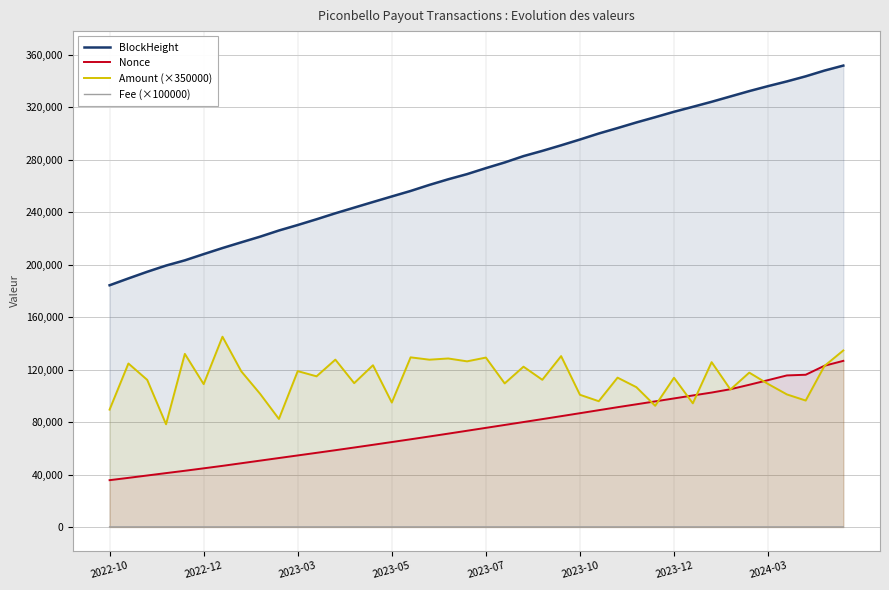

True or false: BlockHeight has a value of 208012.0 at 2022-12.

True